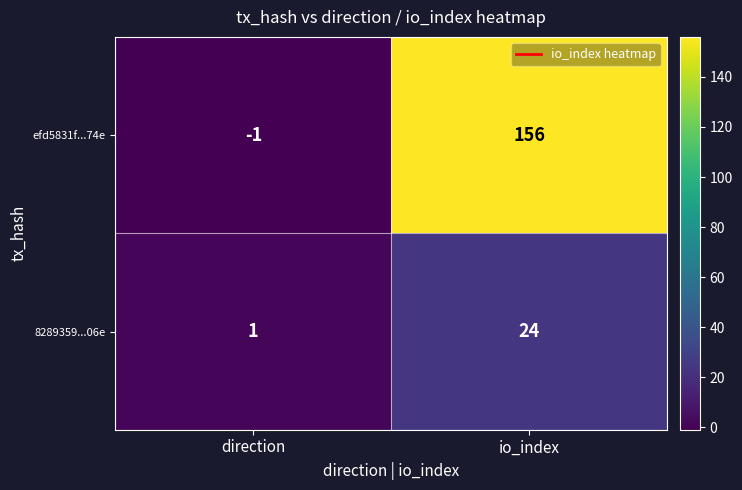

At how many categories does at least one series exceed 129?

1